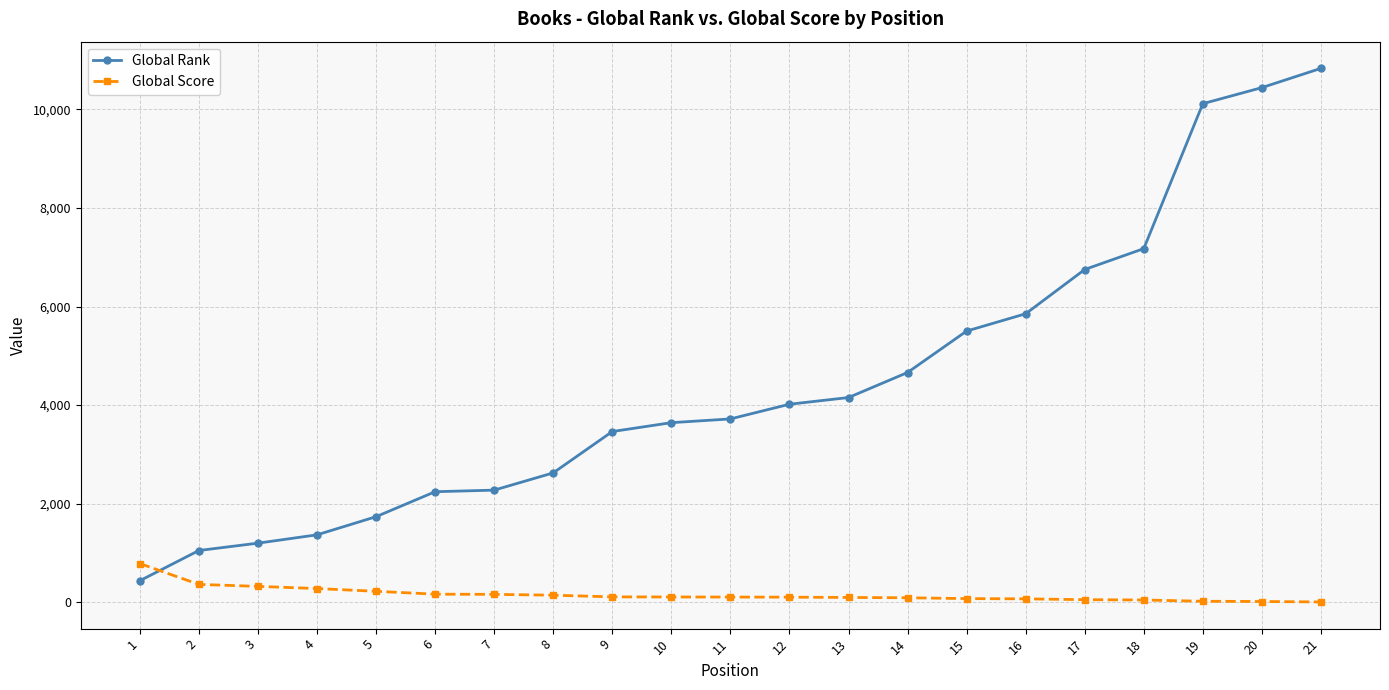

What are all the series names shown in the legend?

Global Rank, Global Score